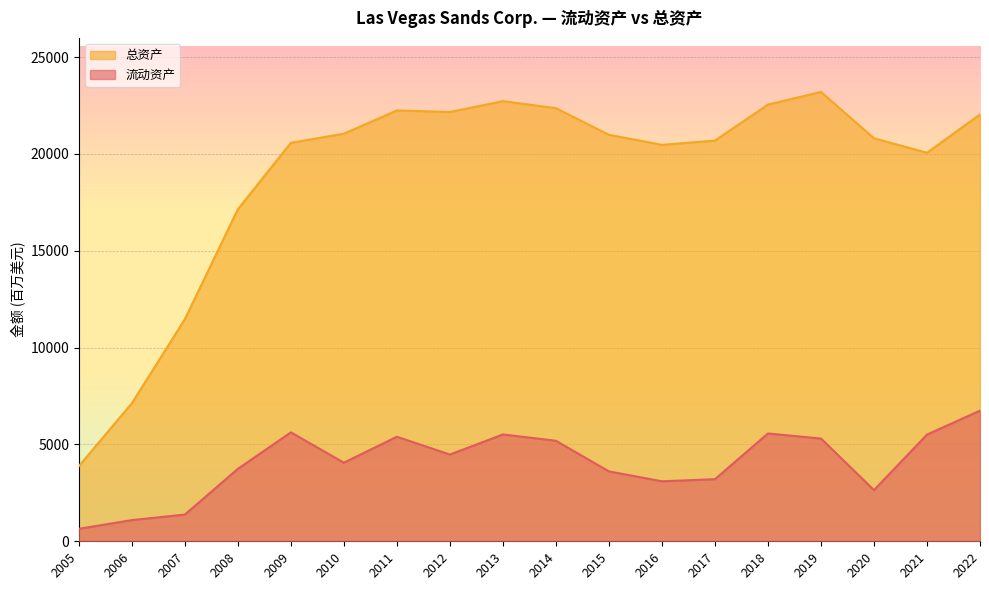

At which category does 流动资产 reach its first local peak?

2009